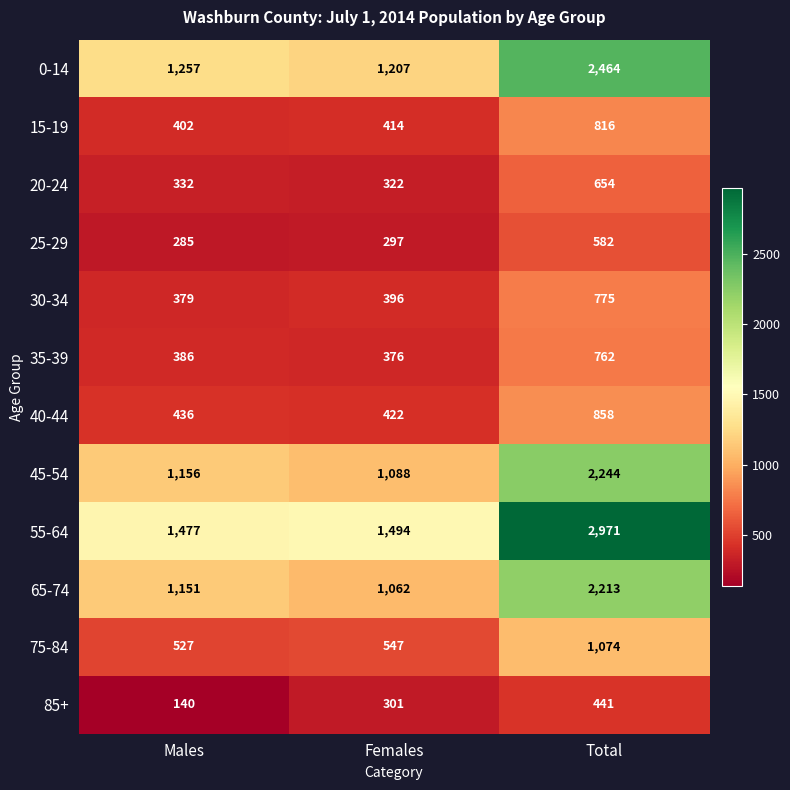

At which label does 55-64 reach its minimum?

Males